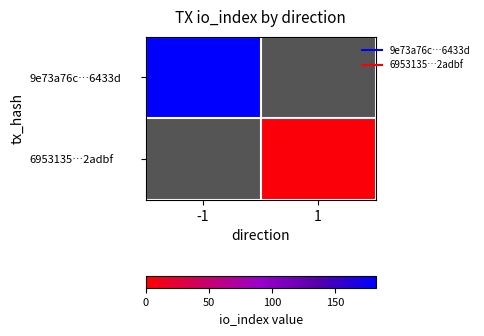

Is the value of 9e73a76c…6433d at 1 greater than the value of 6953135…2adbf at -1?

No